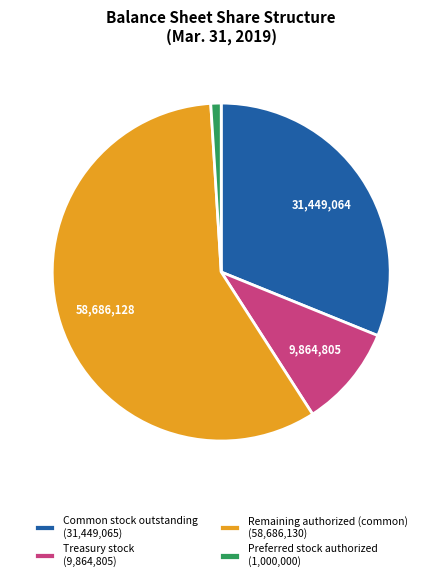

Is there a majority slice in this chart?

Yes